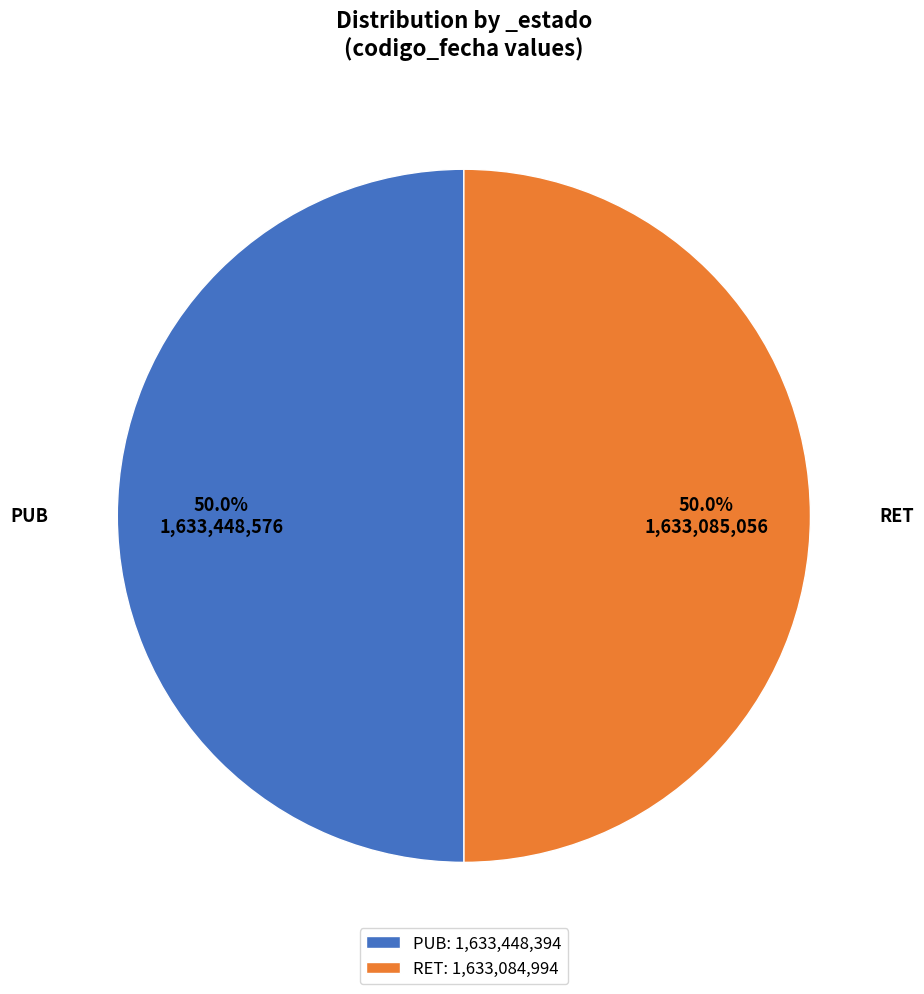

To the nearest percent, what is the average slice percentage?

50%